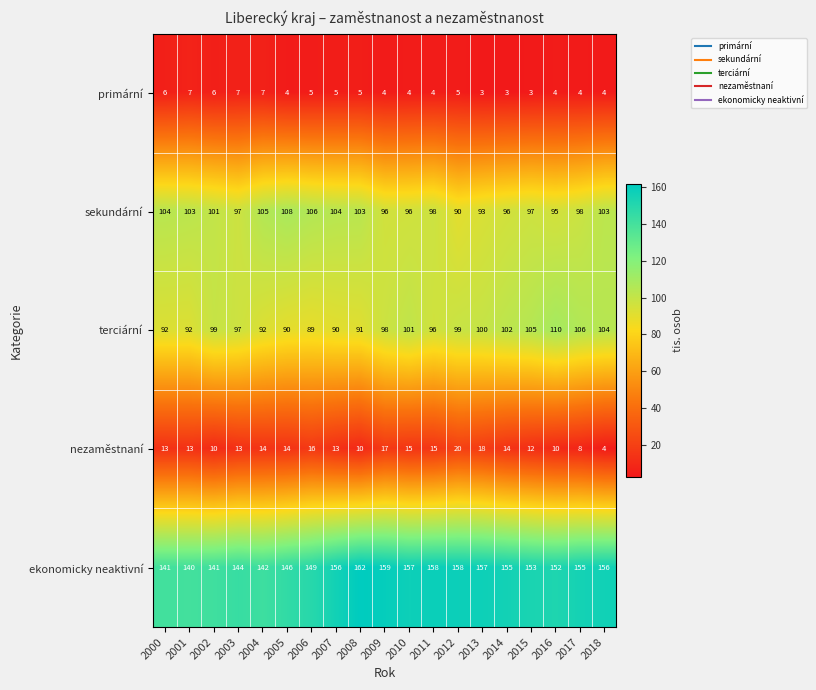

How many values in the ekonomicky neaktivní series are below 155?

9